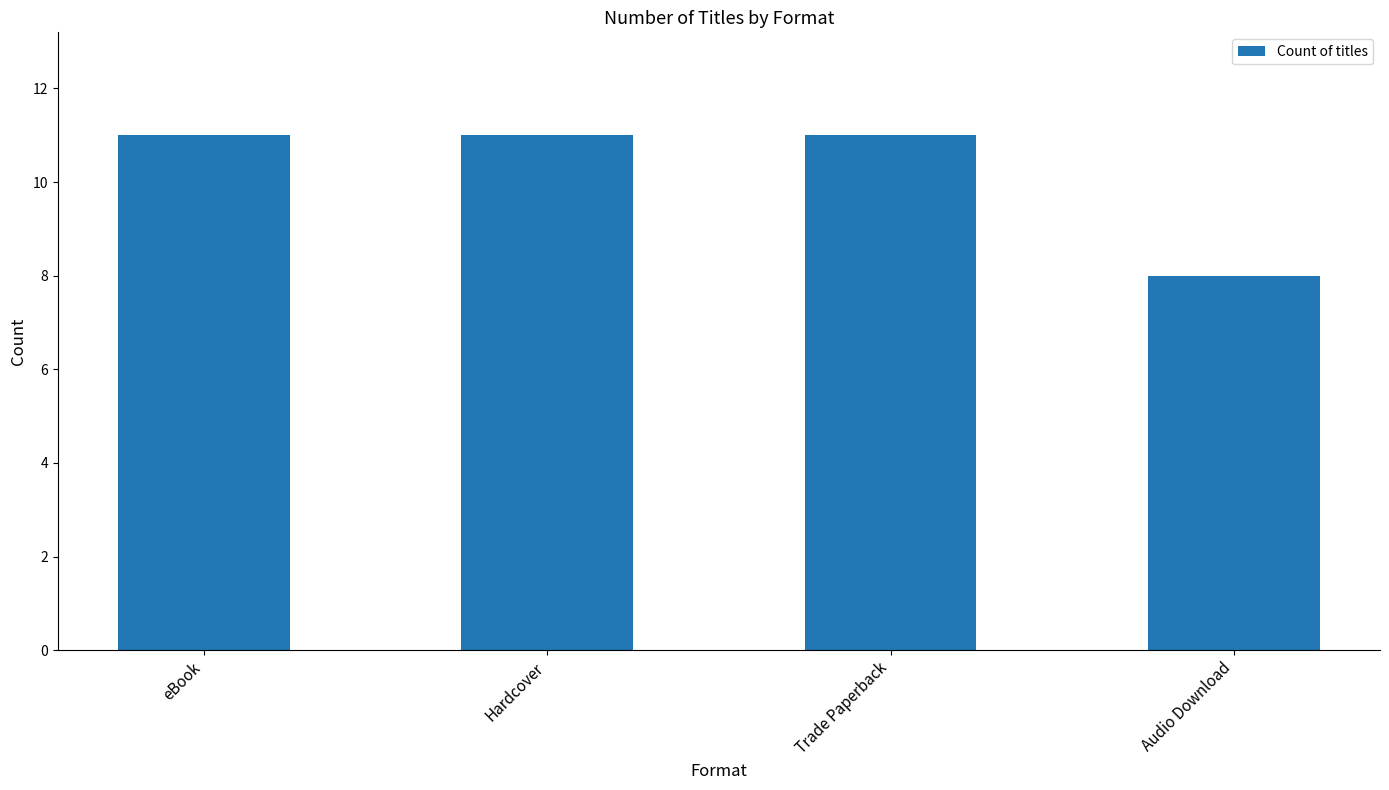

True or false: the data shows 4 at Trade Paperback.

False